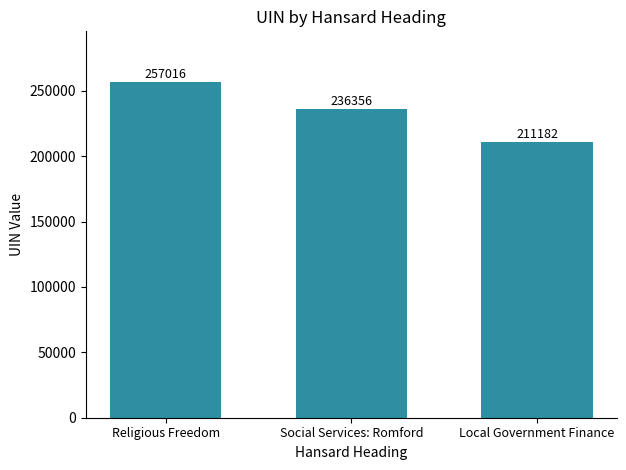

Reading left to right, what are all the values shown in this chart?

Religious Freedom=257016	Social Services: Romford=236356	Local Government Finance=211182